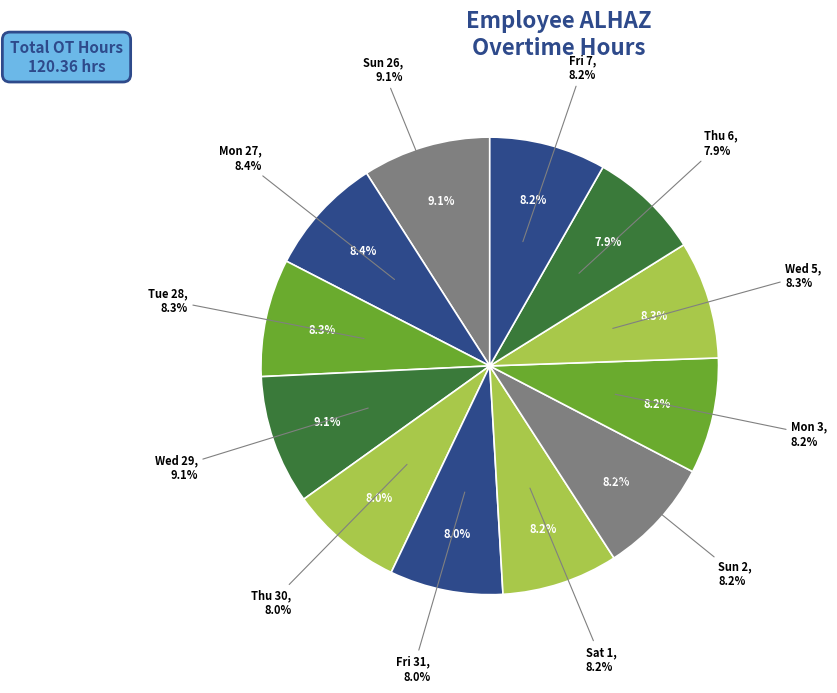

What percentage is the Wed 29 slice, to the nearest percent?

9%